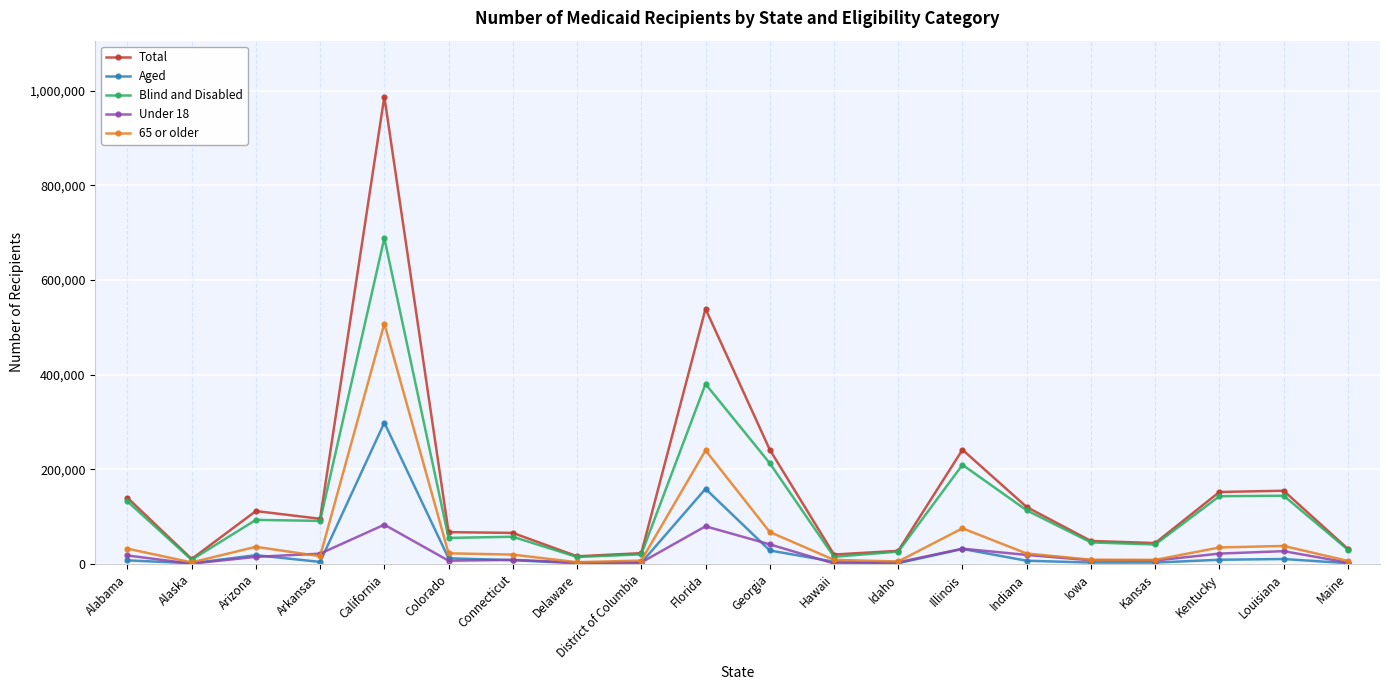

True or false: Under 18 and Total intersect in this chart.

False